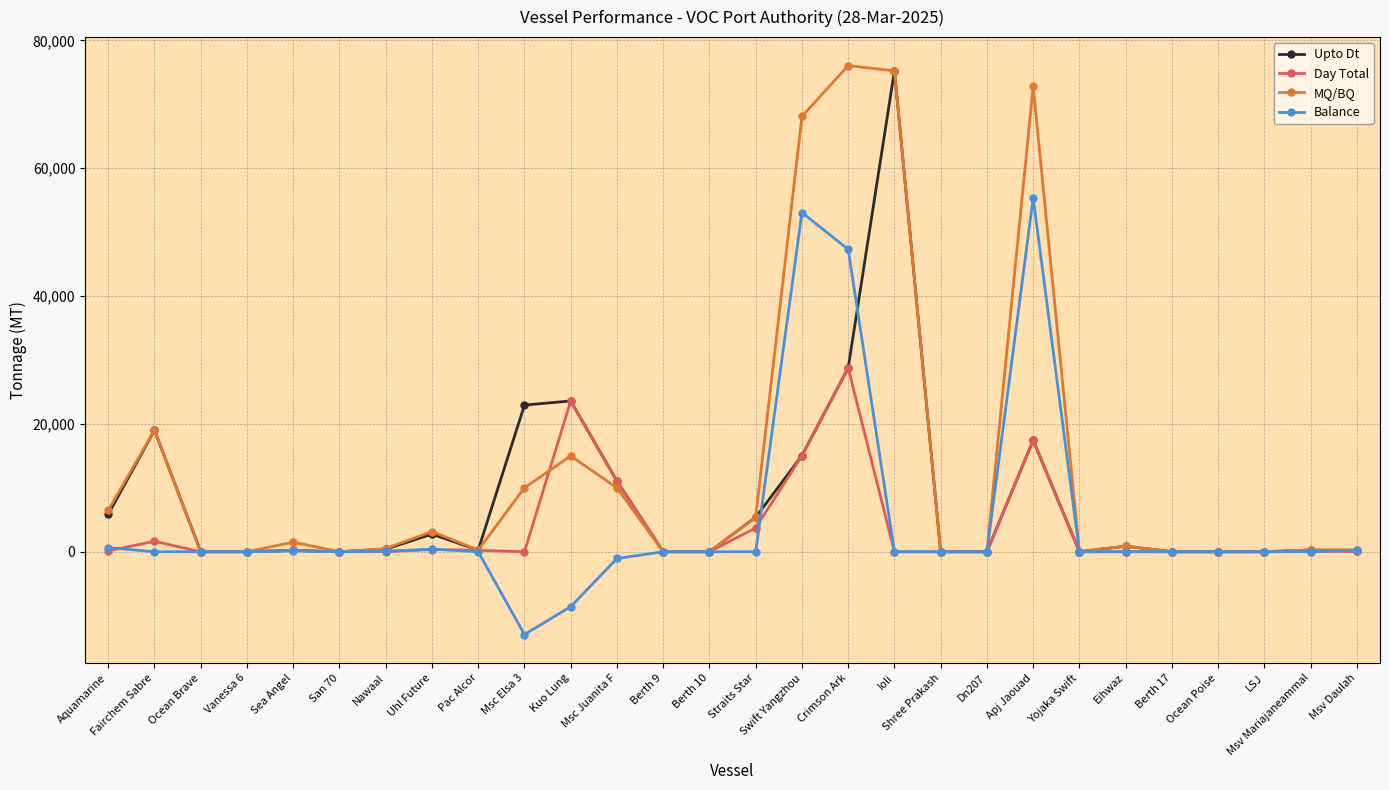

Count the number of categories in the chart.

28